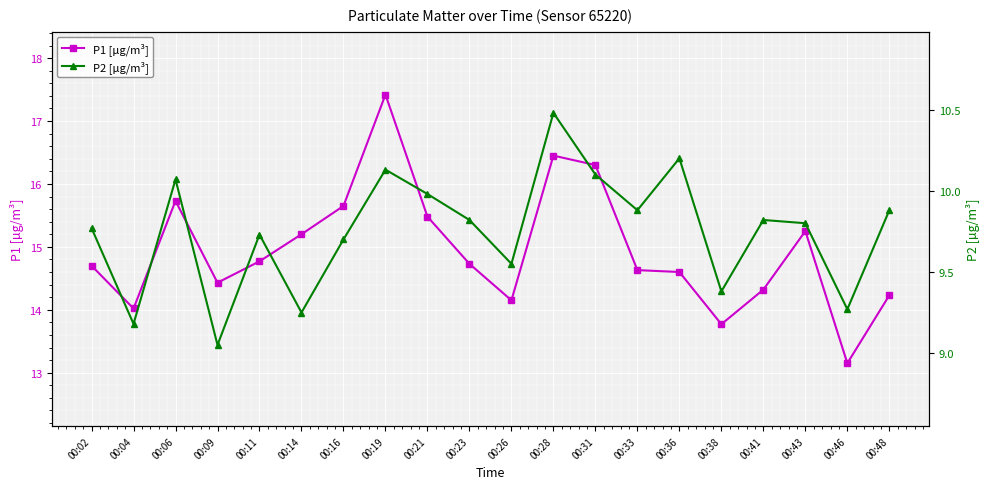

At which category is the sum across all series the highest?

00:19